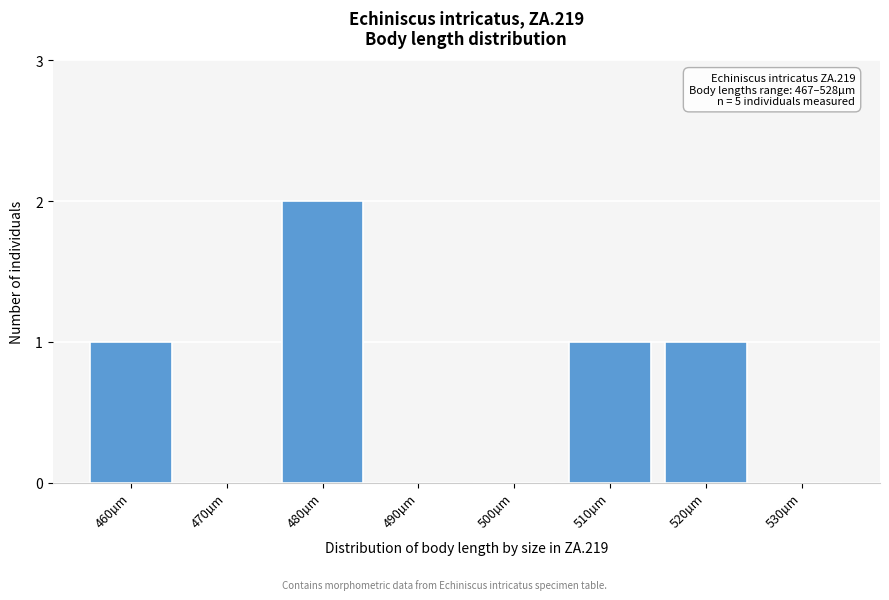

Reading left to right, transcribe all the data shown in this chart.

460µm=1	470µm=0	480µm=2	490µm=0	500µm=0	510µm=1	520µm=1	530µm=0